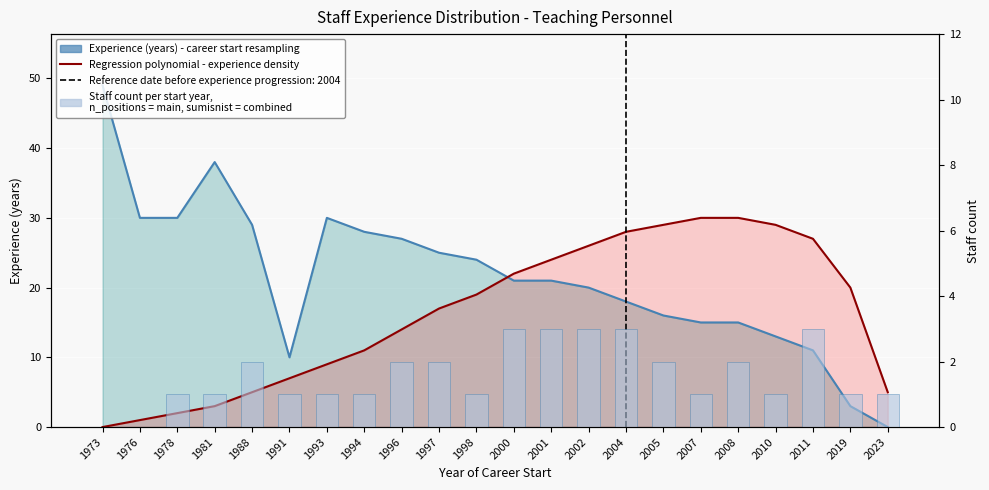

Reading left to right, transcribe all the data shown in this chart.

Experience (years) - career start resampling: 1973=49	1976=30	1978=30	1981=38	1988=29	1991=10	1993=30	1994=28	1996=27	1997=25	1998=24	2000=21	2001=21	2002=20	2004=18	2005=16	2007=15	2008=15	2010=13	2011=11	2019=3	2023=0
Regression polynomial - experience density: 1973=0	1976=1	1978=2	1981=3	1988=5	1991=7	1993=9	1994=11	1996=14	1997=17	1998=19	2000=22	2001=24	2002=26	2004=28	2005=29	2007=30	2008=30	2010=29	2011=27	2019=20	2023=5
Staff count per start year,
n_positions = main, sumisnist = combined: 1973=0	1976=0	1978=1	1981=1	1988=2	1991=1	1993=1	1994=1	1996=2	1997=2	1998=1	2000=3	2001=3	2002=3	2004=3	2005=2	2007=1	2008=2	2010=1	2011=3	2019=1	2023=1